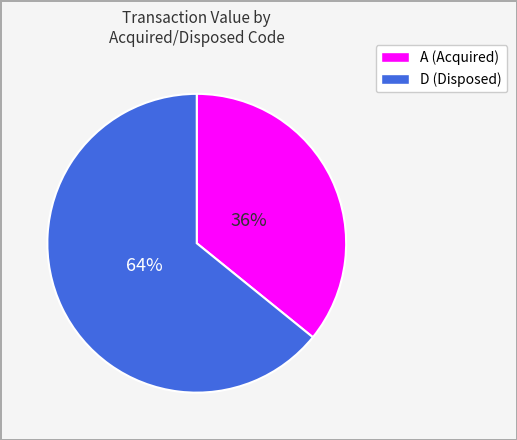

What is the ratio of the value at A to the value at D?

0.6